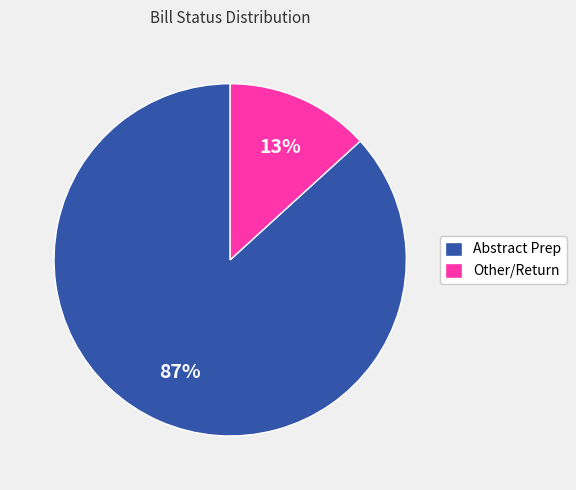

What percentage is the Other/Return slice, to the nearest percent?

13%